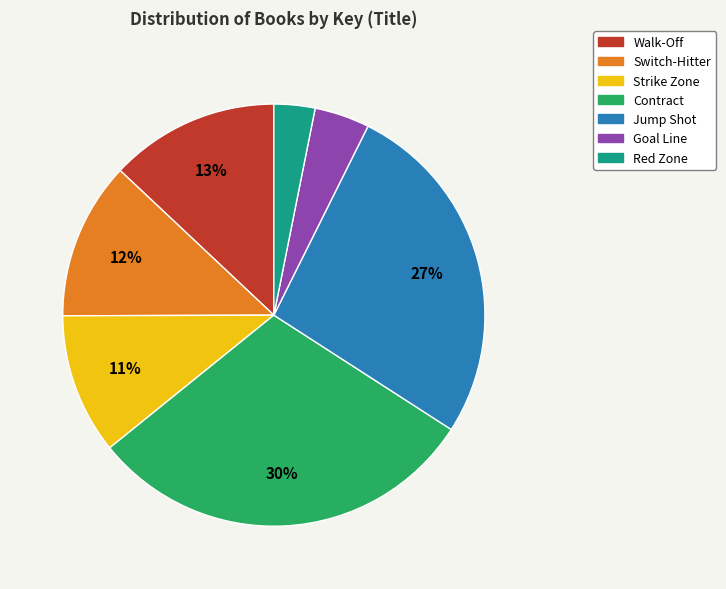

Which category has the smallest portion of the pie?

Red Zone